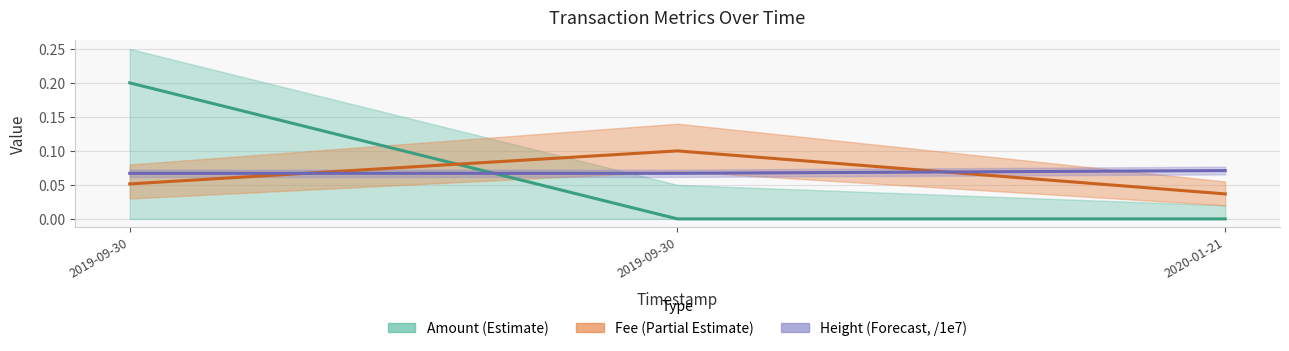

How many Amount values are between 0 and 1?

3